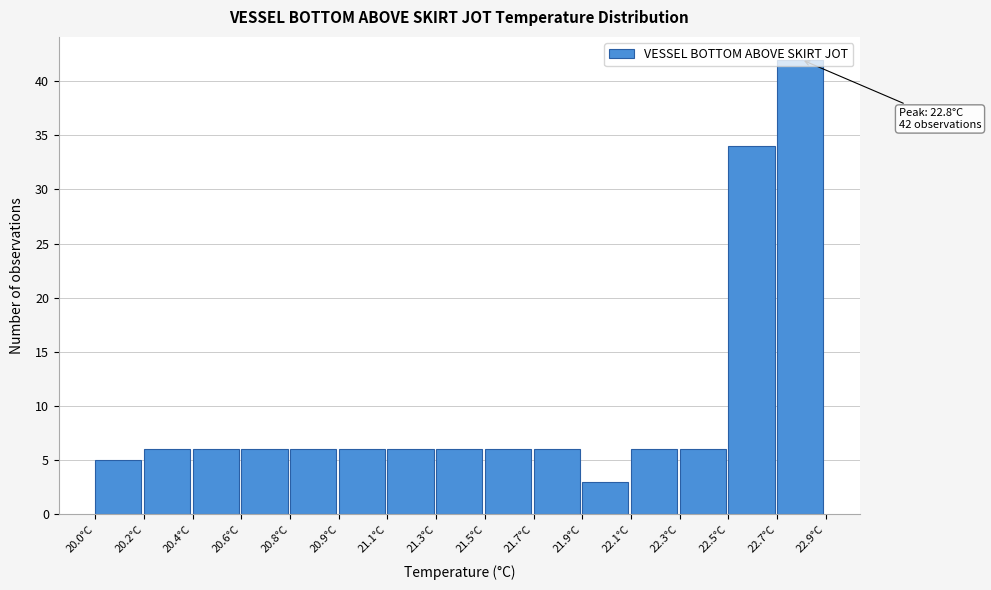

Where is the data nearest to the value 22?

22.5°C